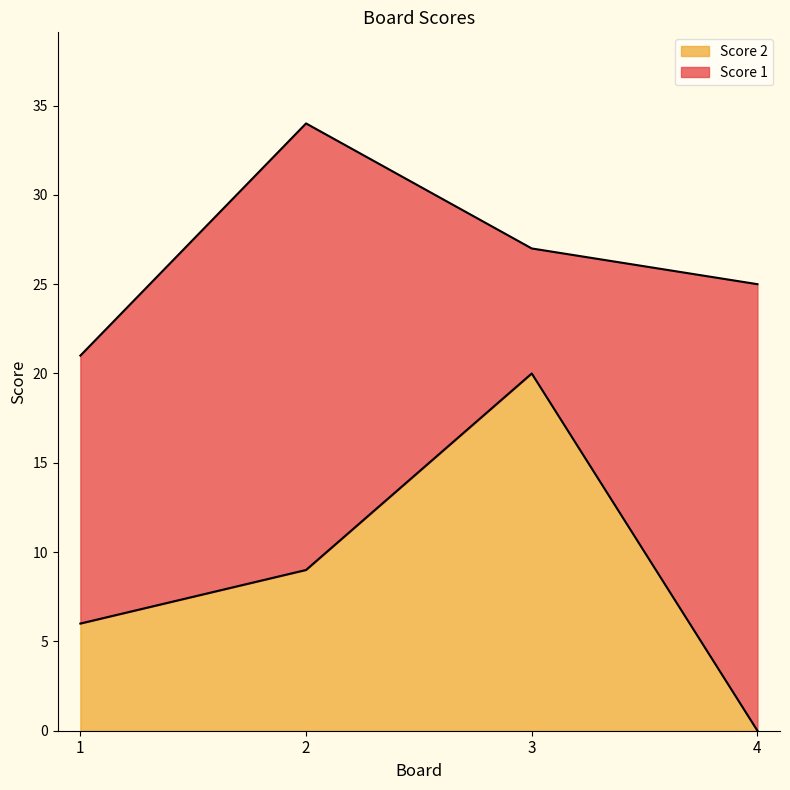

Which has a higher value, 1 or 4?

1